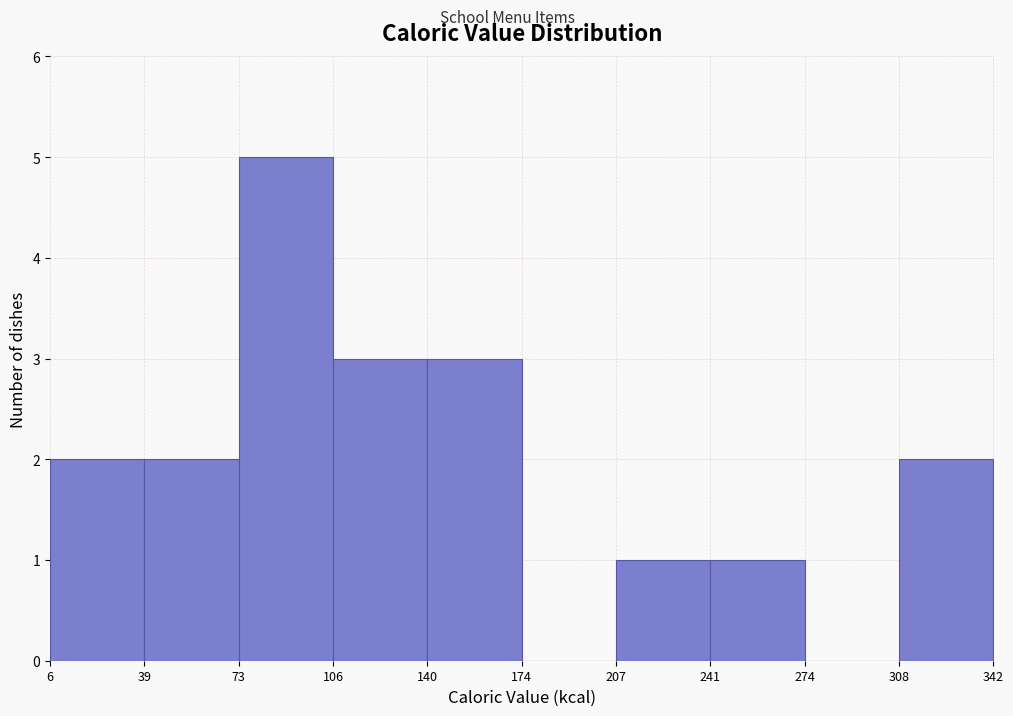

What is the height of the bar covering 6 to 39 on the x-axis? The values are not printed on the chart, so give them approximately, as read against the axis.

2